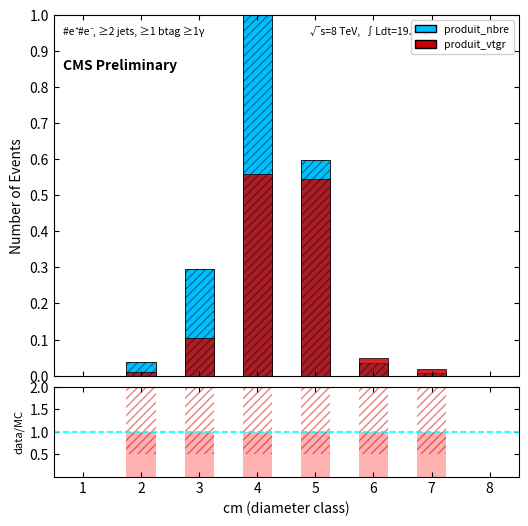

Which series has the largest range (max minus min)?

produit_nbre